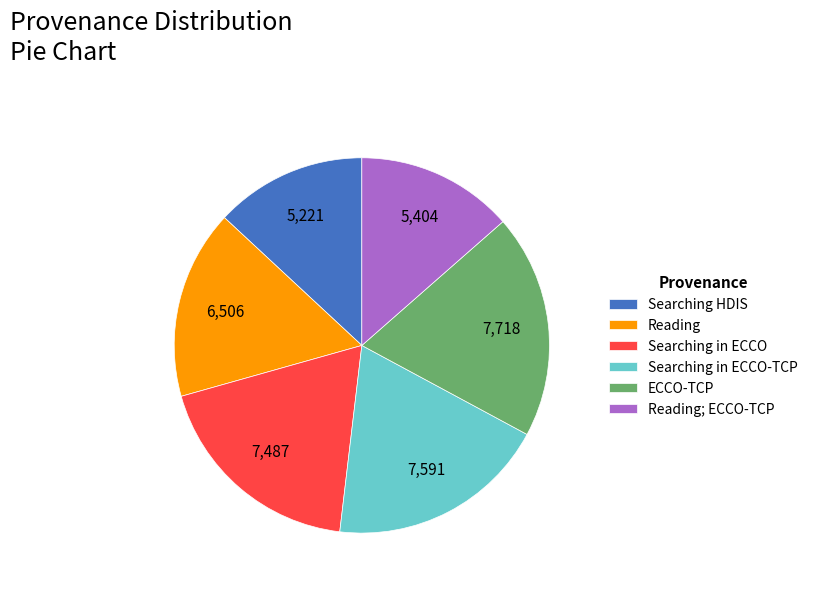

Between Searching in ECCO-TCP and Searching HDIS, which is larger?

Searching in ECCO-TCP